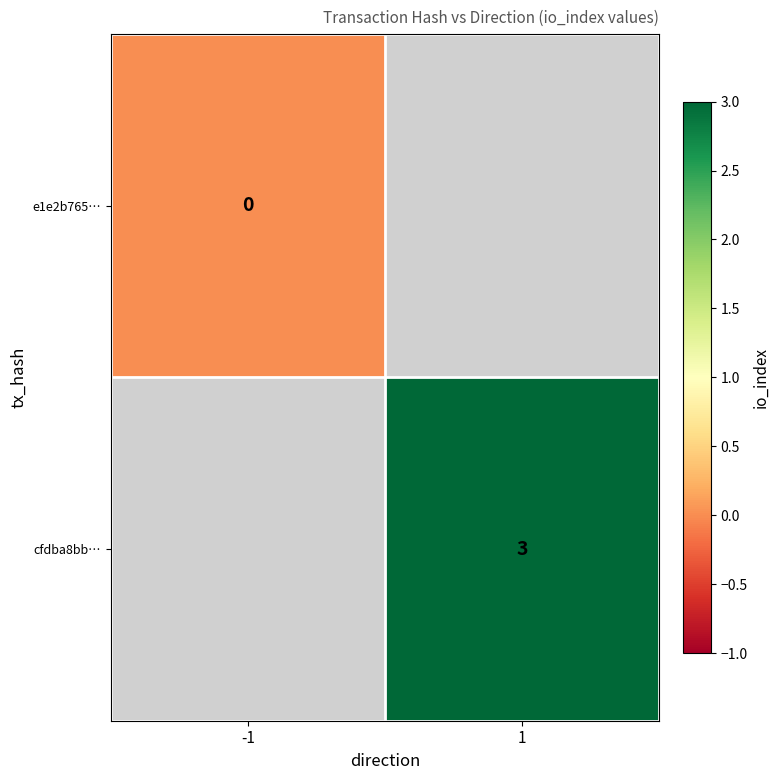

Is it true that cfdba8bb… equals 3 at 1?

True